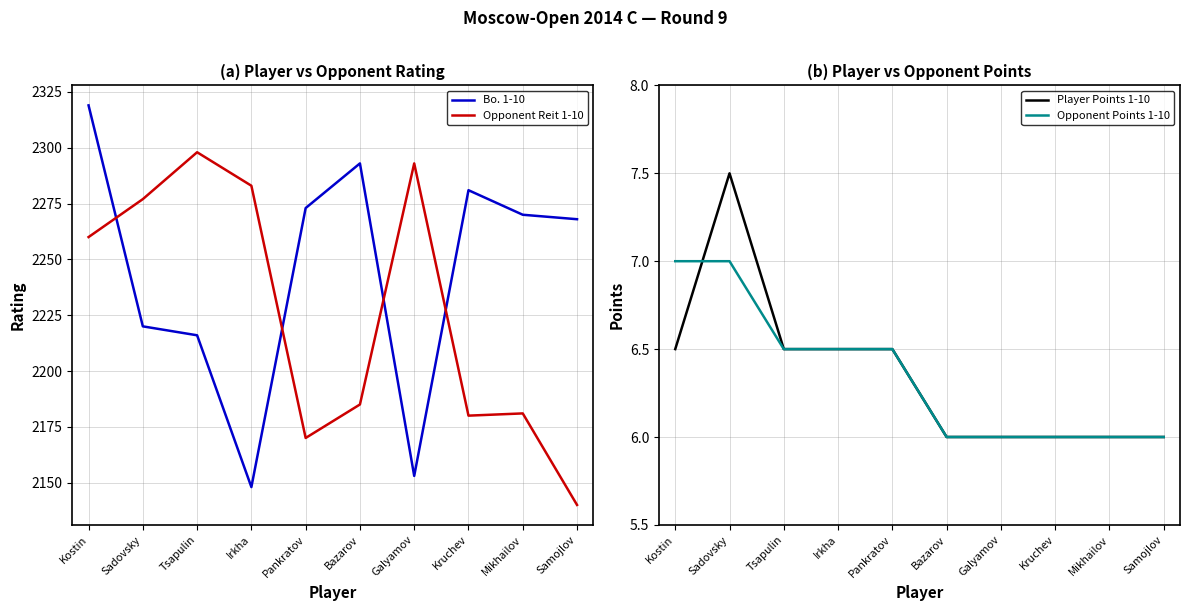

In Bo. 1-10, how many points are lower than both neighbors (excluding endpoints)?

2